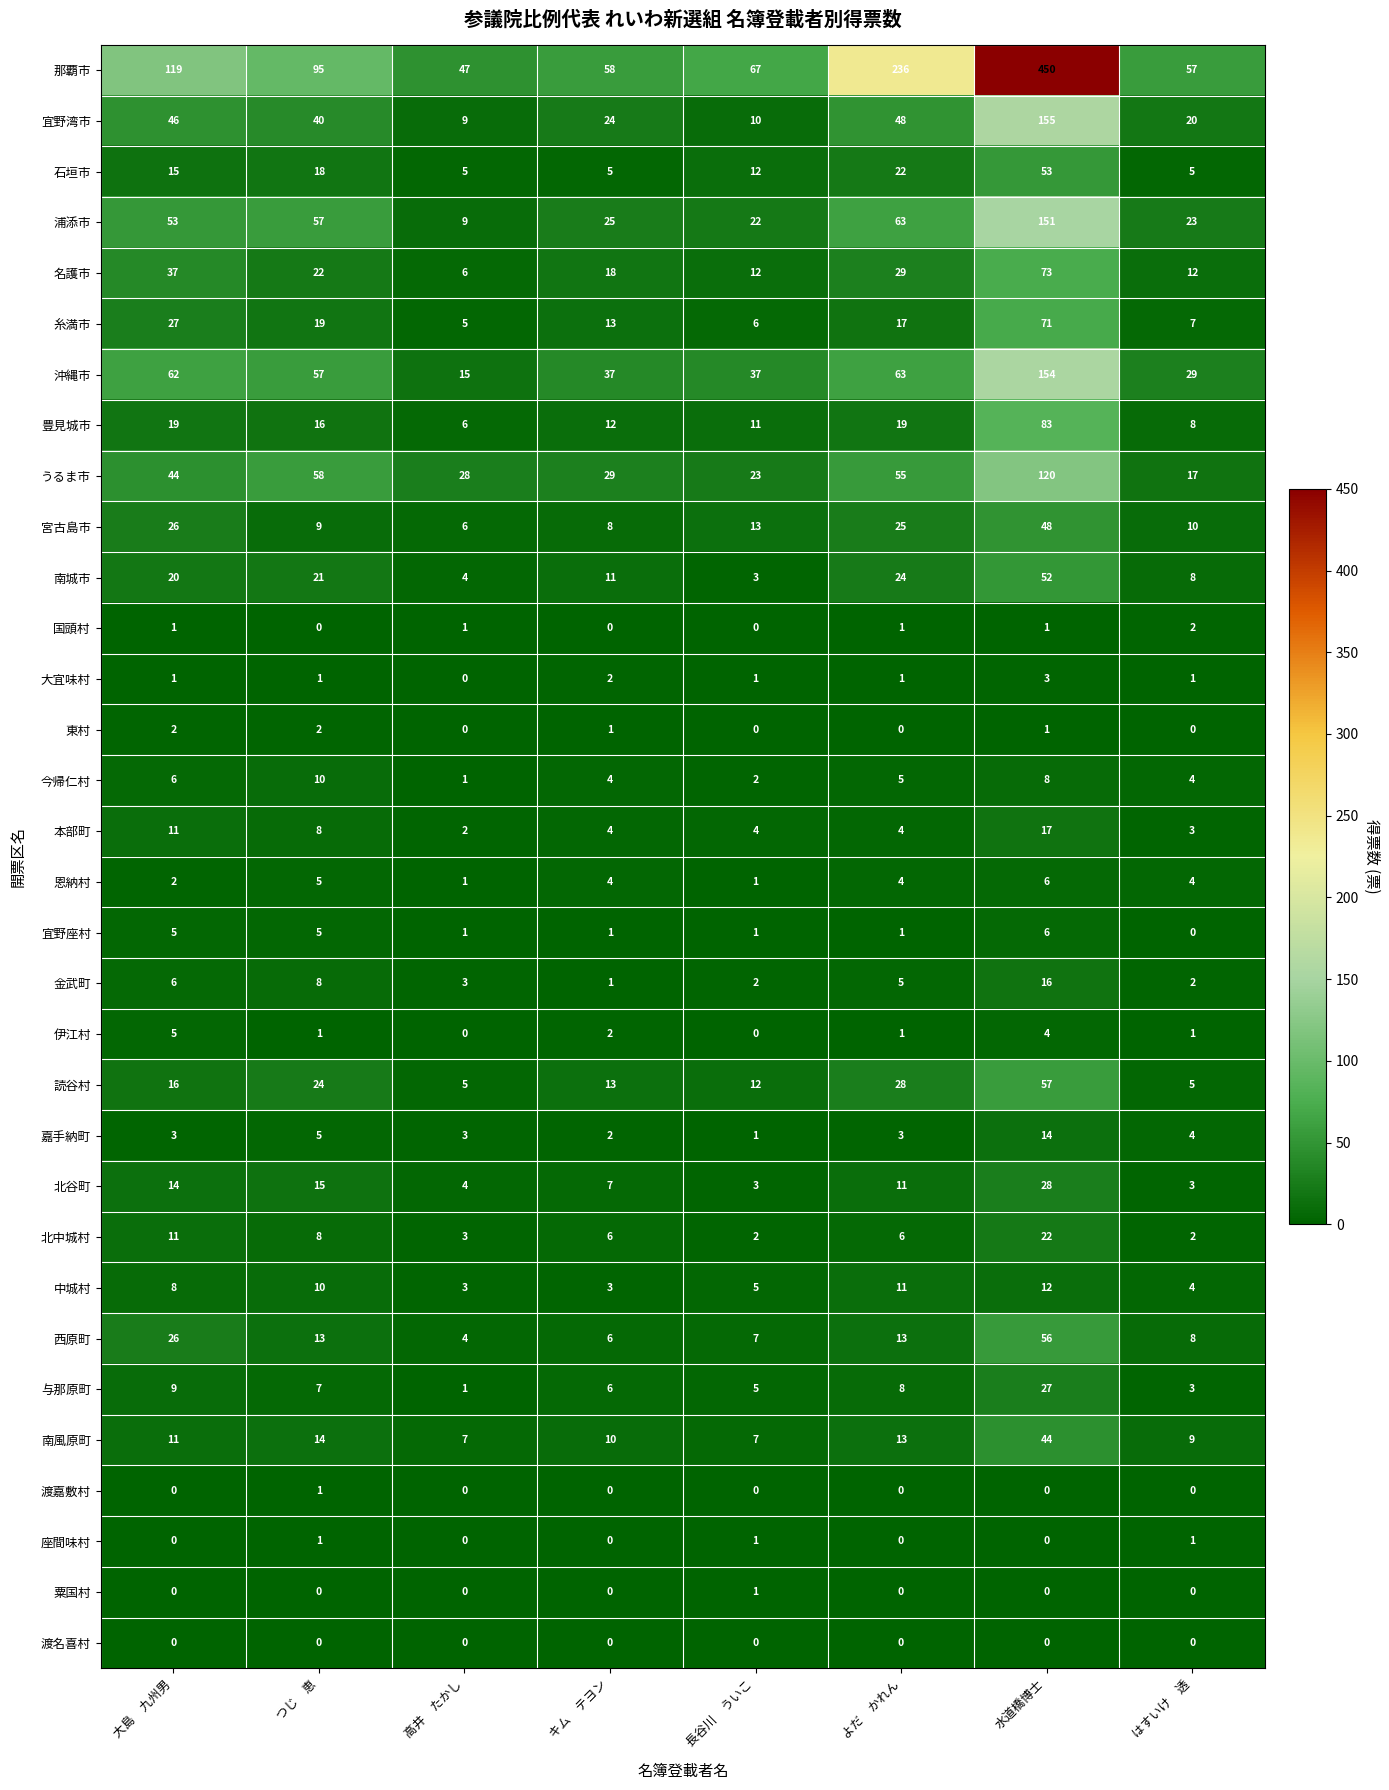

What is the lowest value of the 糸満市 series?

5